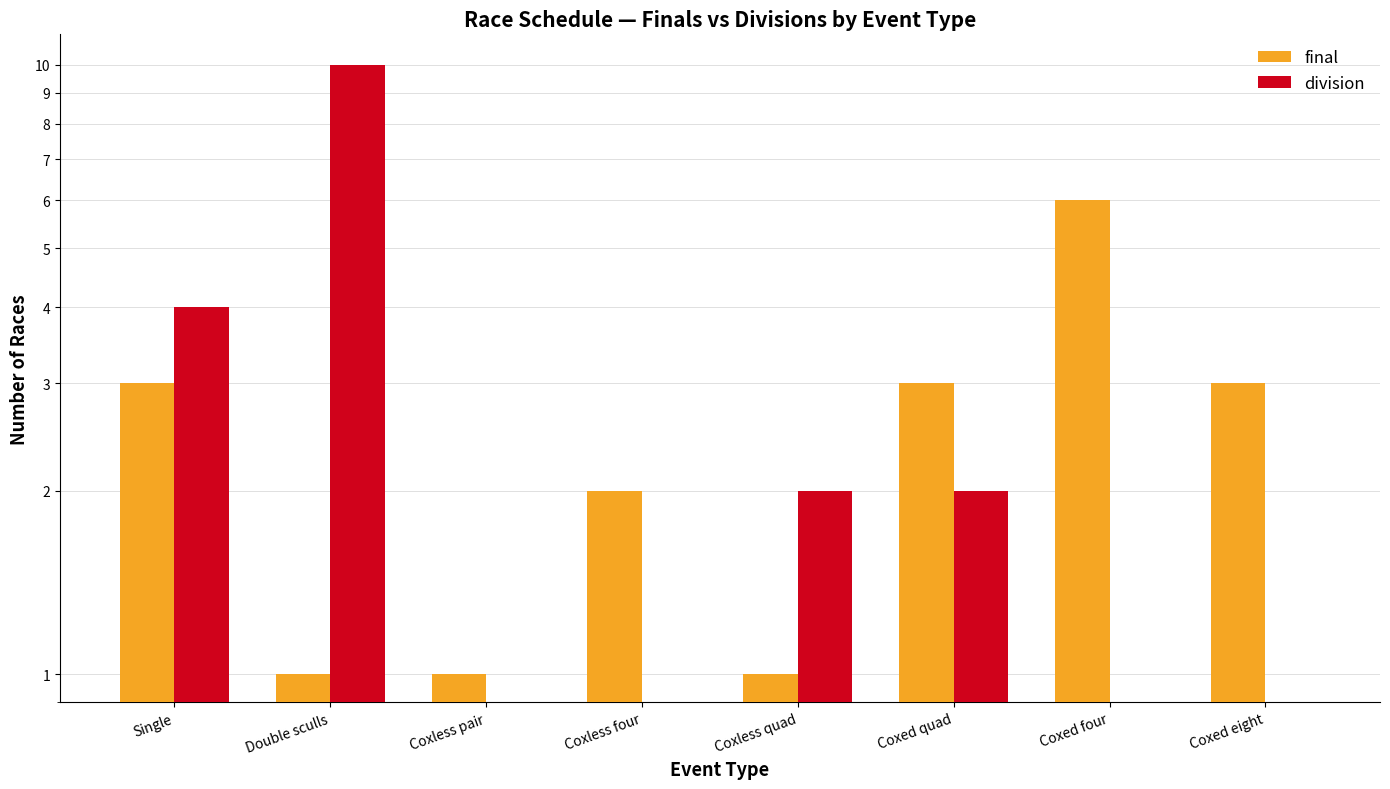

Reading right to left, list all the values displayed in this chart.

final: Coxed eight=3	Coxed four=6	Coxed quad=3	Coxless quad=1	Coxless four=2	Coxless pair=1	Double sculls=1	Single=3
division: Coxed eight=0	Coxed four=0	Coxed quad=2	Coxless quad=2	Coxless four=0	Coxless pair=0	Double sculls=10	Single=4